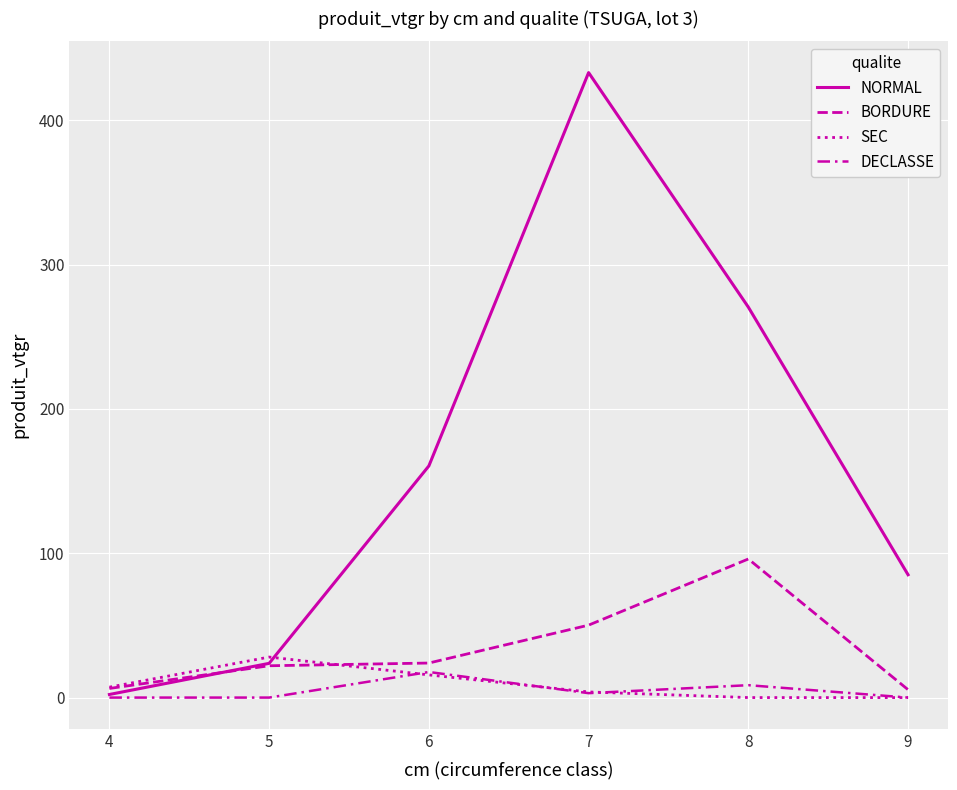

Is it true that BORDURE equals 5.5 at 9?

True